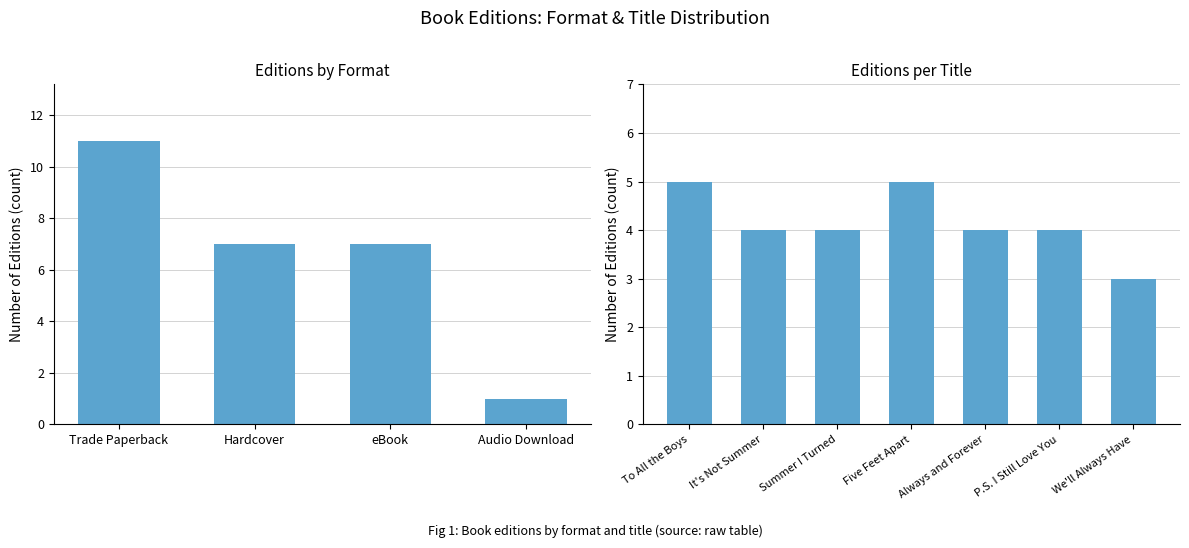

Are the bars horizontal?

No